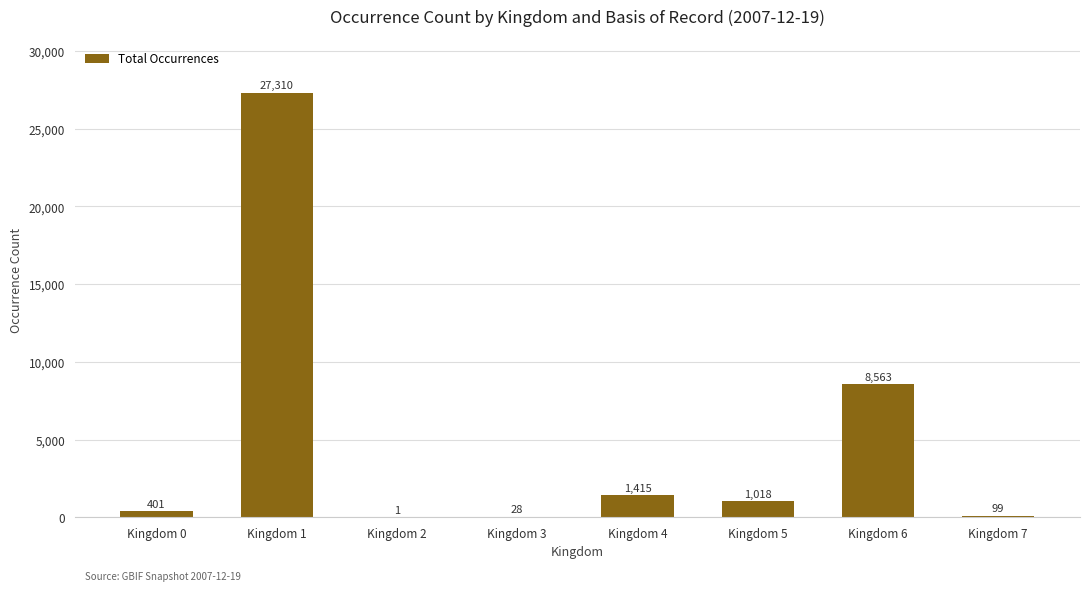

Are the bars horizontal?

No